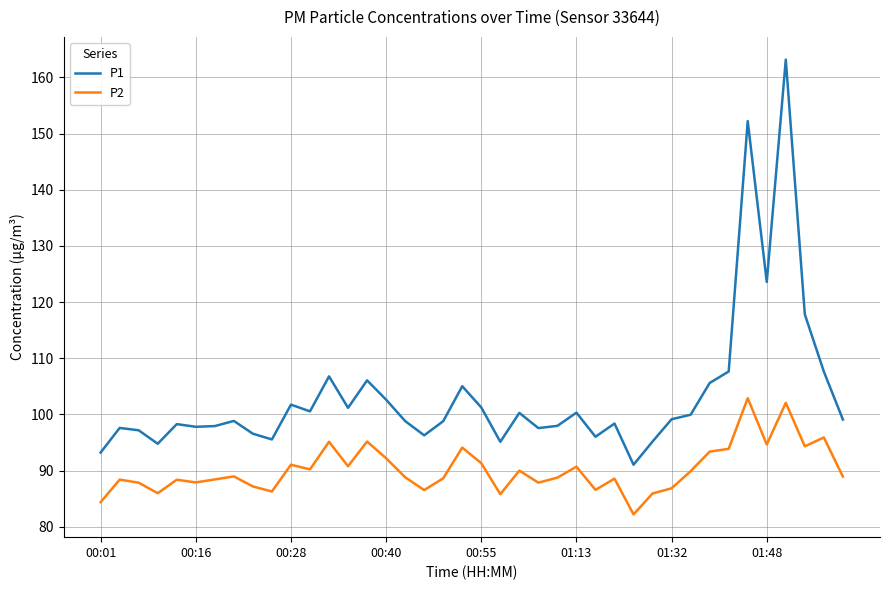

List the series in order of their overall mean, highest first.

P1, P2